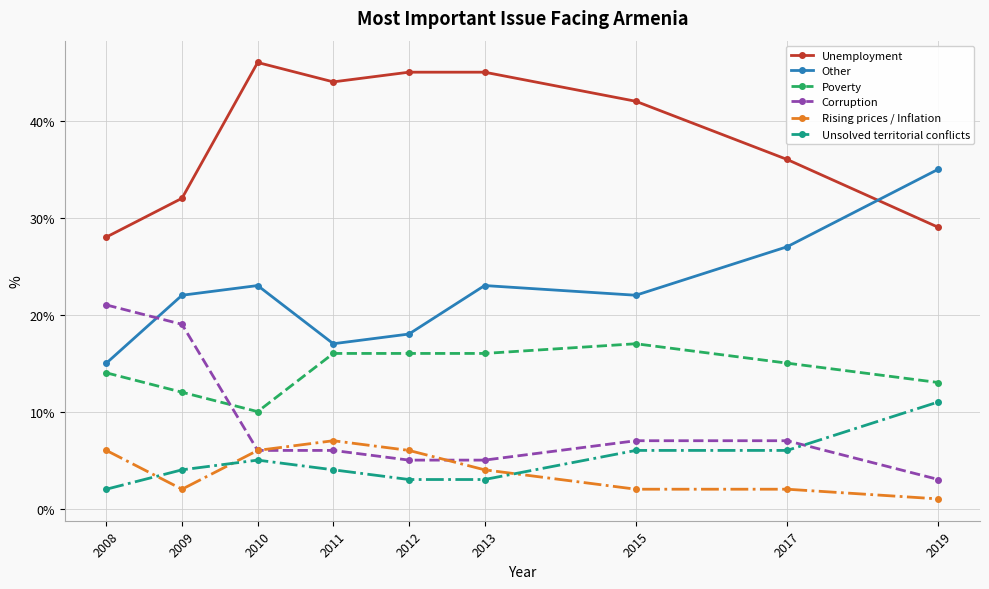

How many lines are shown in the chart?

6